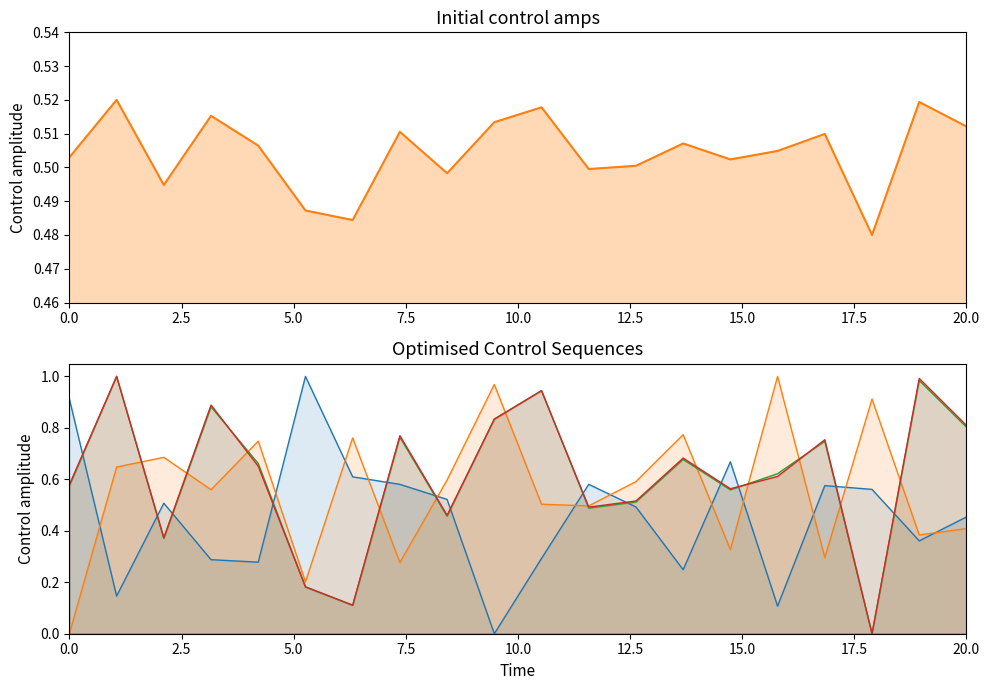

The col_518 series shows 0.5 at 5.0. True or false?

False